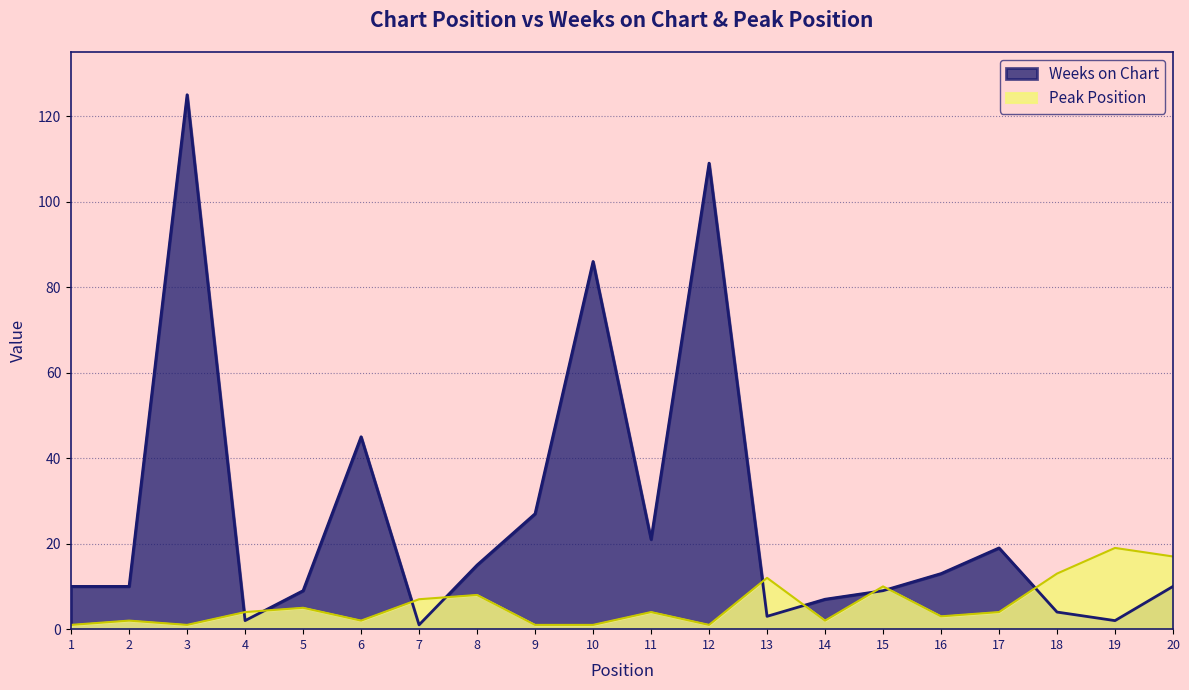

Between 9 and 20, which series saw the biggest shift?

Weeks on Chart